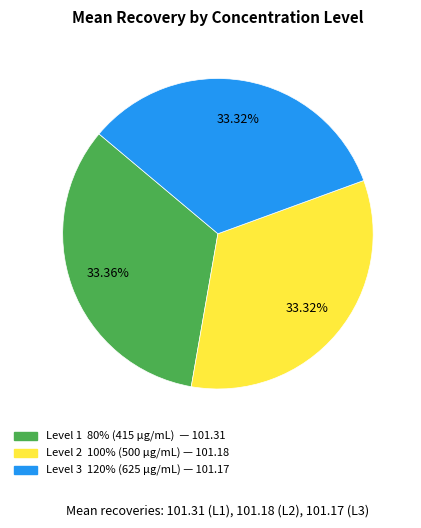

Is the sum of Level 2 100% (500 μg/mL) and Level 3 120% (625 μg/mL) greater than half?

Yes